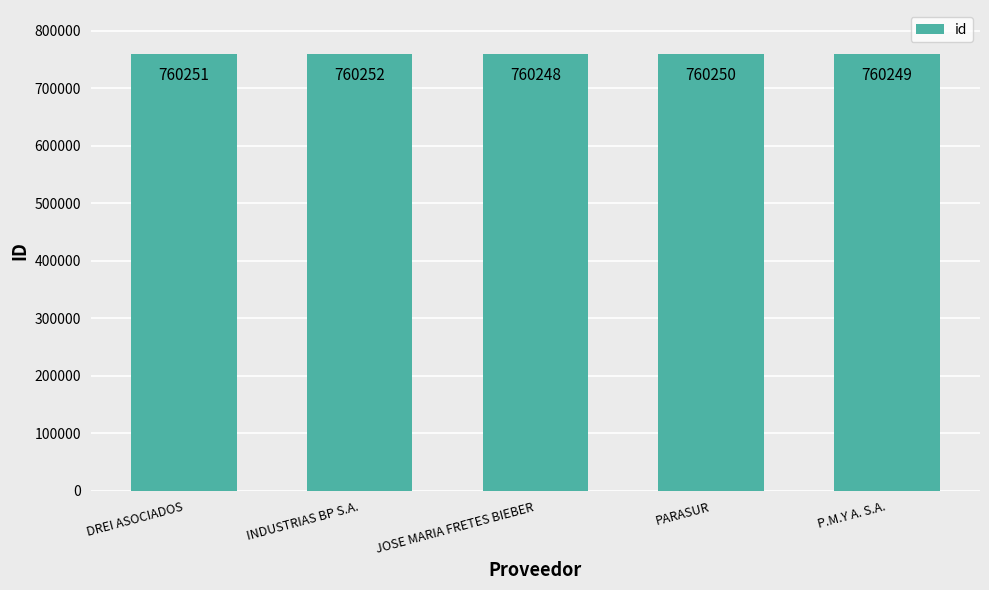

How many bars are there in total?

5